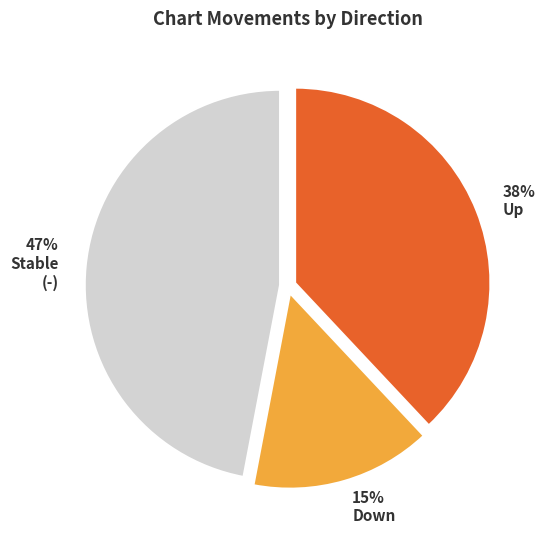

Is there a majority slice in this chart?

No